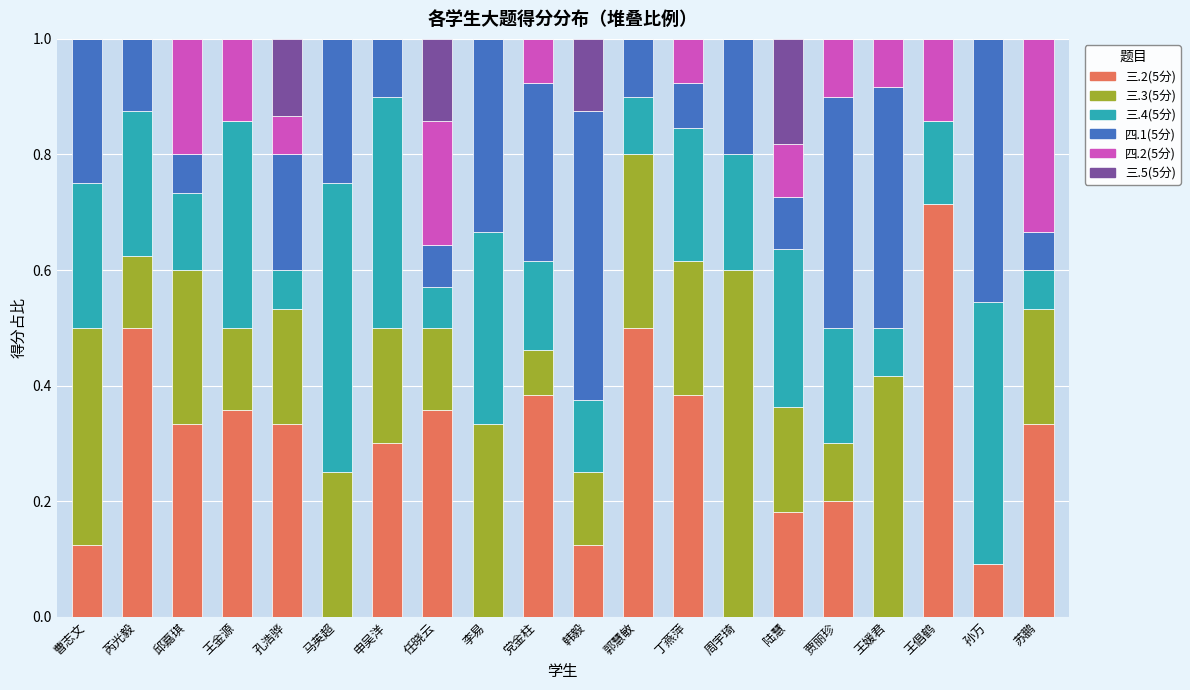

The 三.2(5分) series shows 0.3 at 孔浩骅. True or false?

True